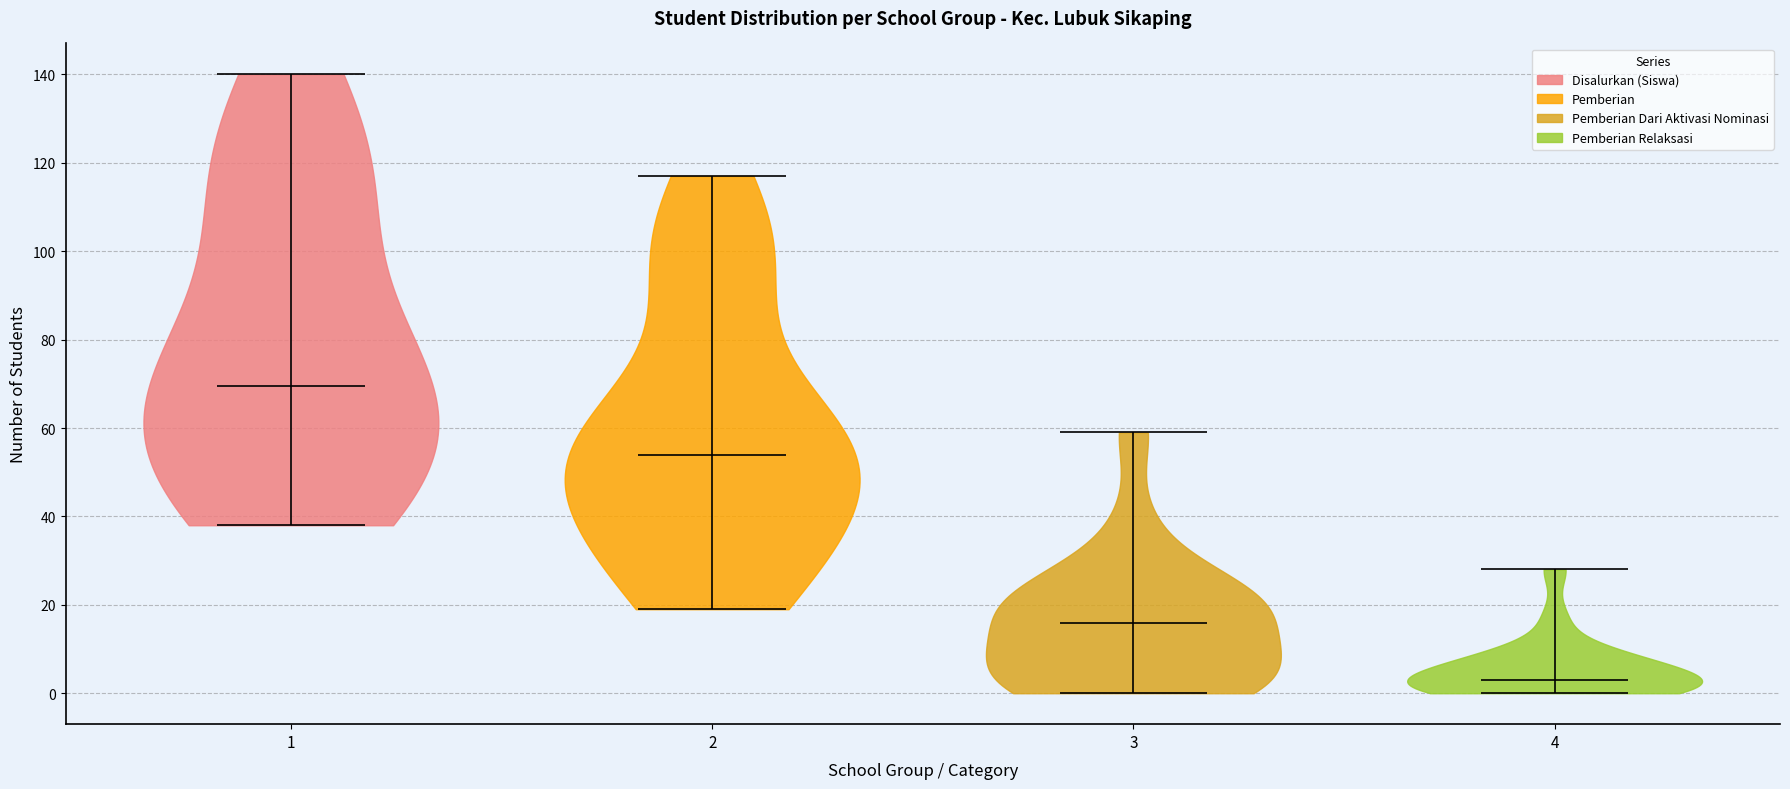

Reading left to right, read every violin against the y-axis: where its median line is, and the lowest and highest points it reaches. The values are not printed on the chart, so give them approximately, as read against the axis.

1: median line 70, lowest point 38, highest point 140
2: median line 54, lowest point 20, highest point 118
3: median line 16, lowest point 0, highest point 60
4: median line 4, lowest point 0, highest point 28